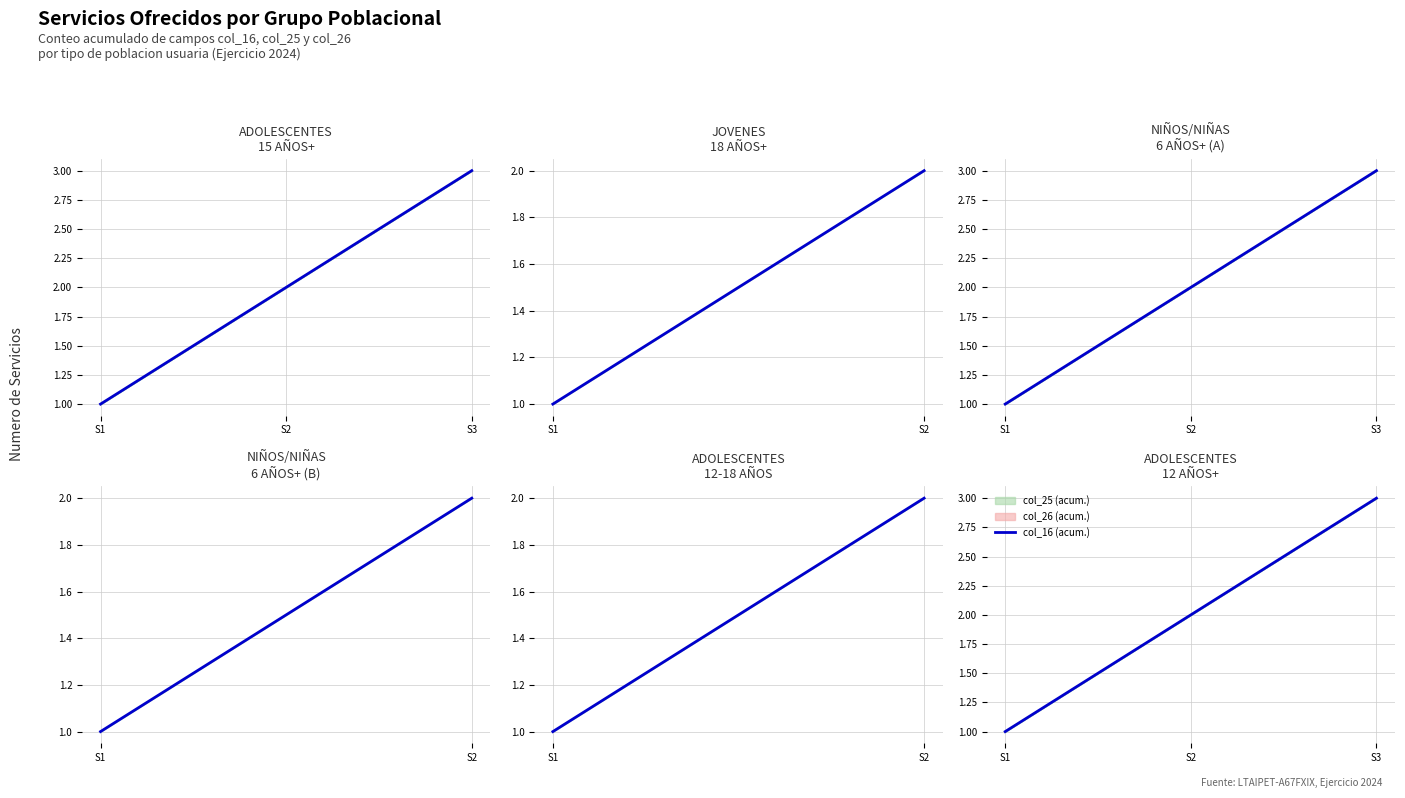

What is the change in value from S2 to S3?

+1